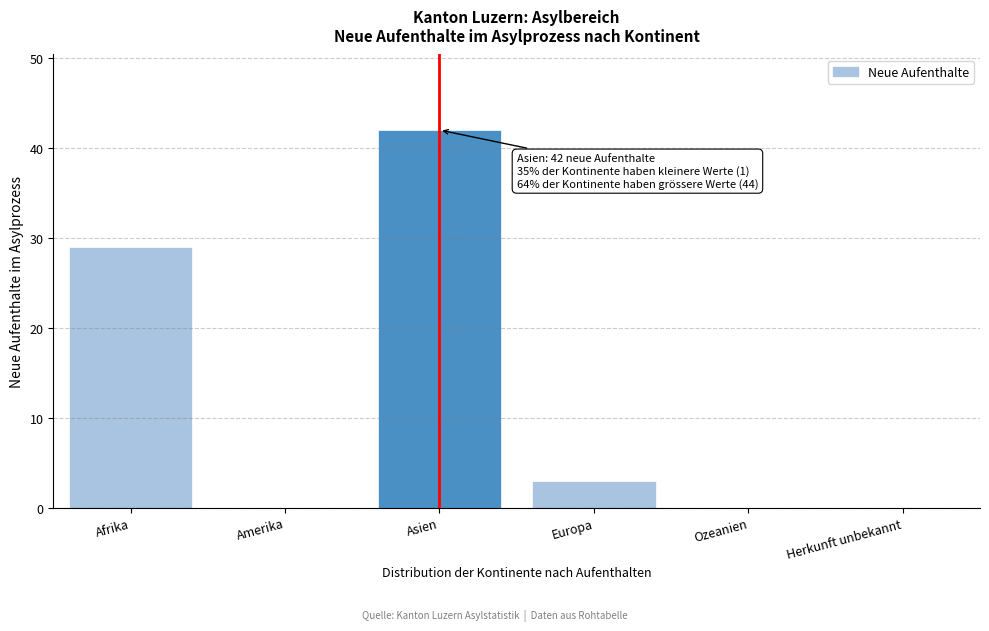

Reading left to right, what are all the values shown in this chart?

Afrika=29	Amerika=0	Asien=42	Europa=3	Ozeanien=0	Herkunft unbekannt=0